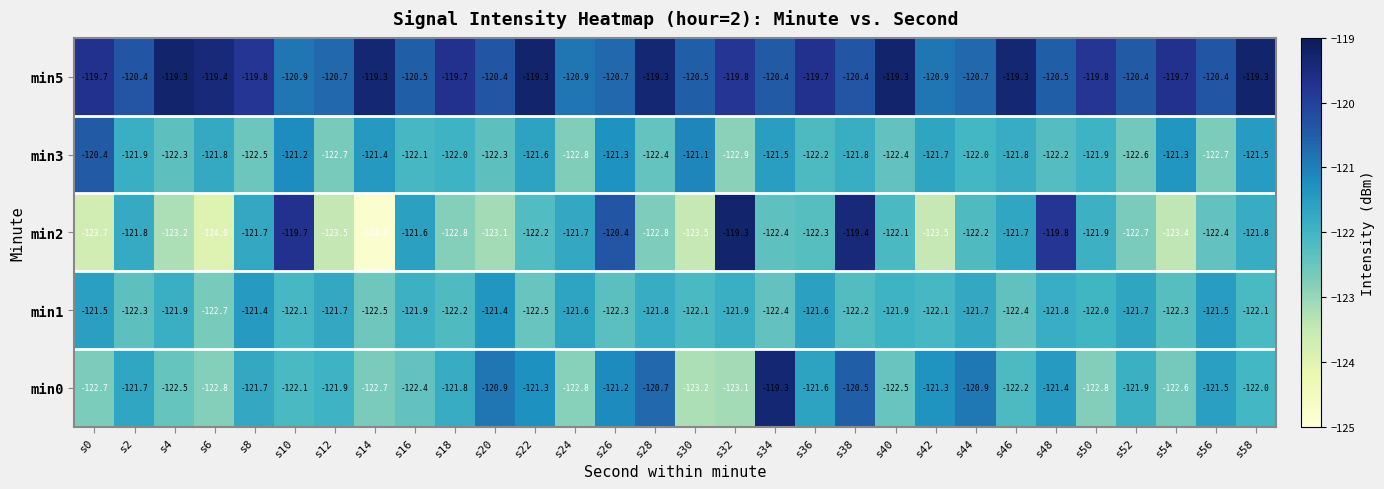

At which category is the sum across all series the highest?

s38